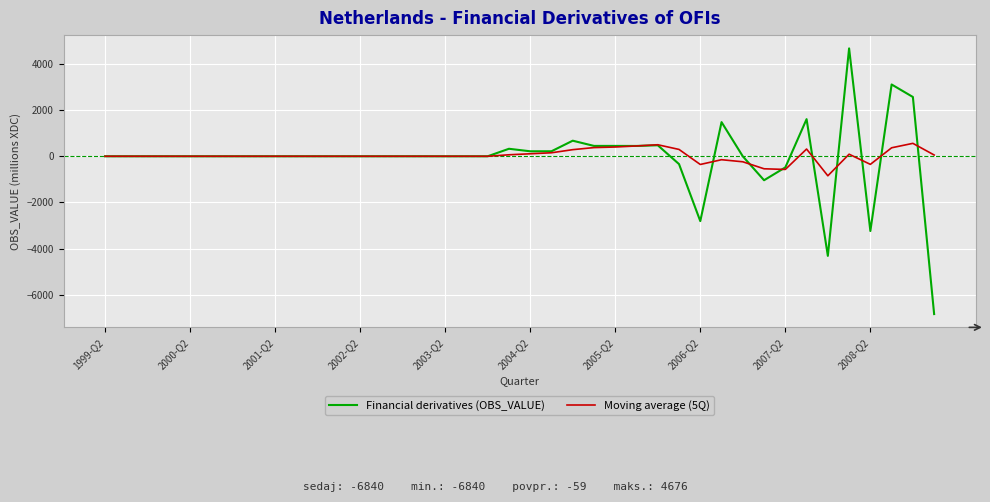

List the series in order of their peak value, lowest first.

Moving average (5Q), Financial derivatives (OBS_VALUE)